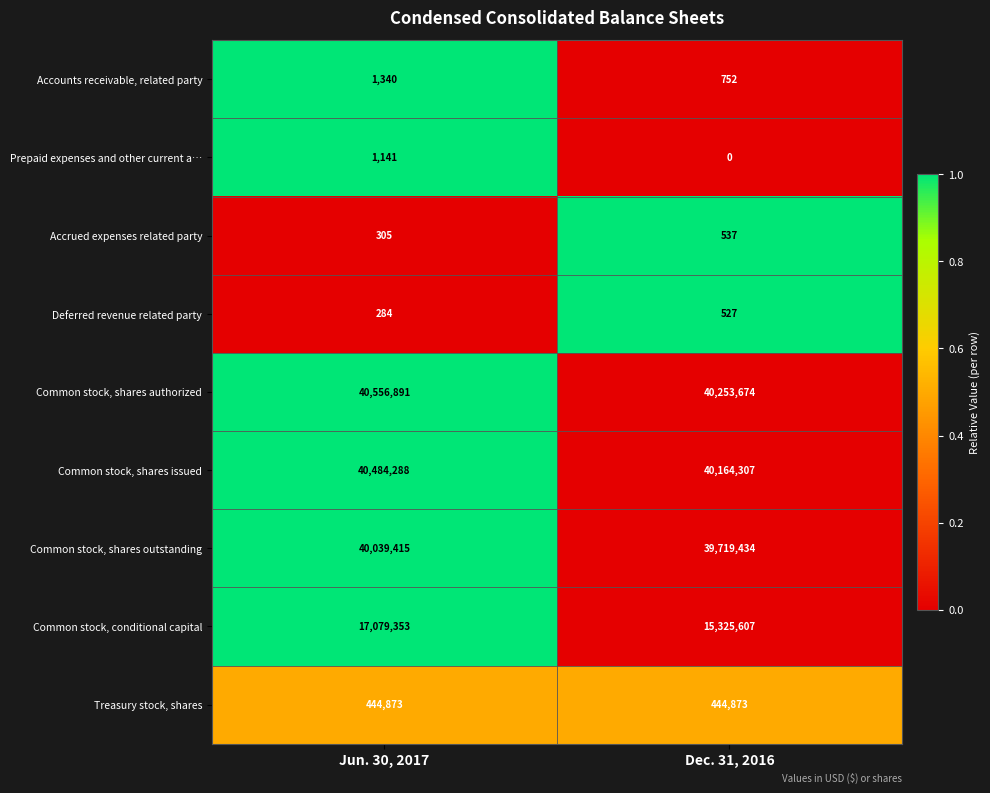

At how many categories does at least one series exceed 0?

2